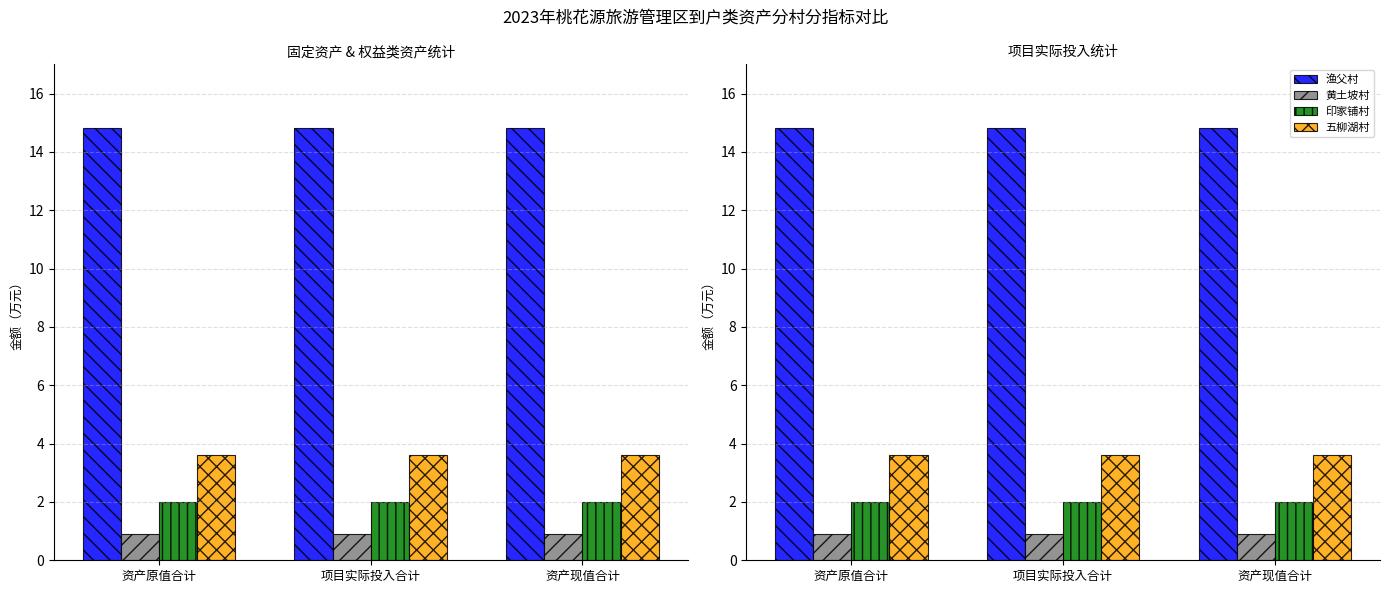

What is the label of the 1st bar from the right?

资产现值合计